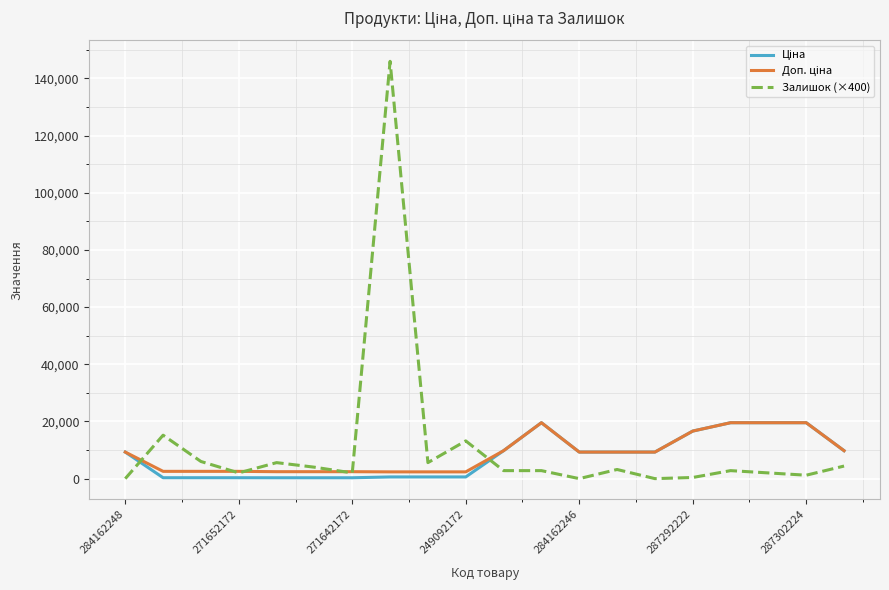

Which series has the largest range (max minus min)?

Залишок (×400)